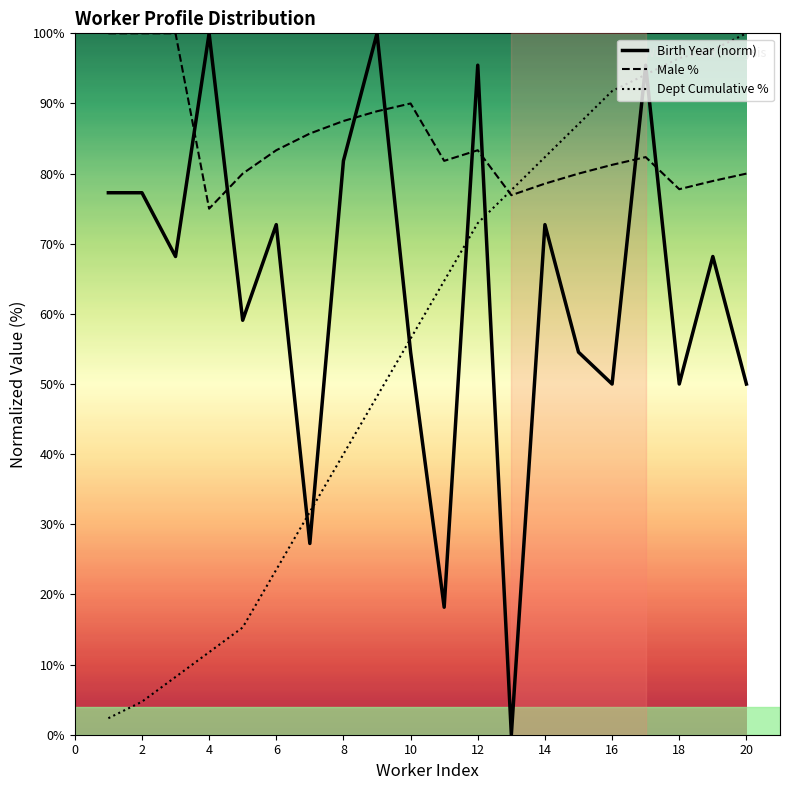

What is the average value of the Dept Cumulative % series?

55.4